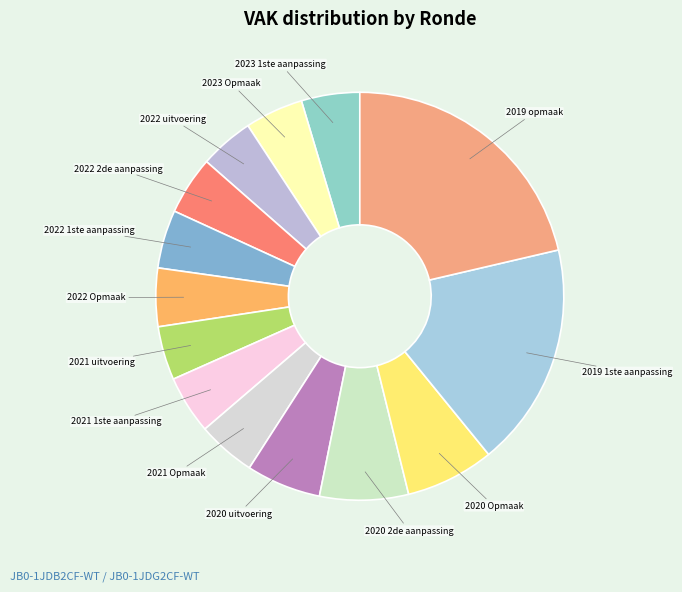

True or false: 2020 Opmaak accounts for 7% of the total.

True